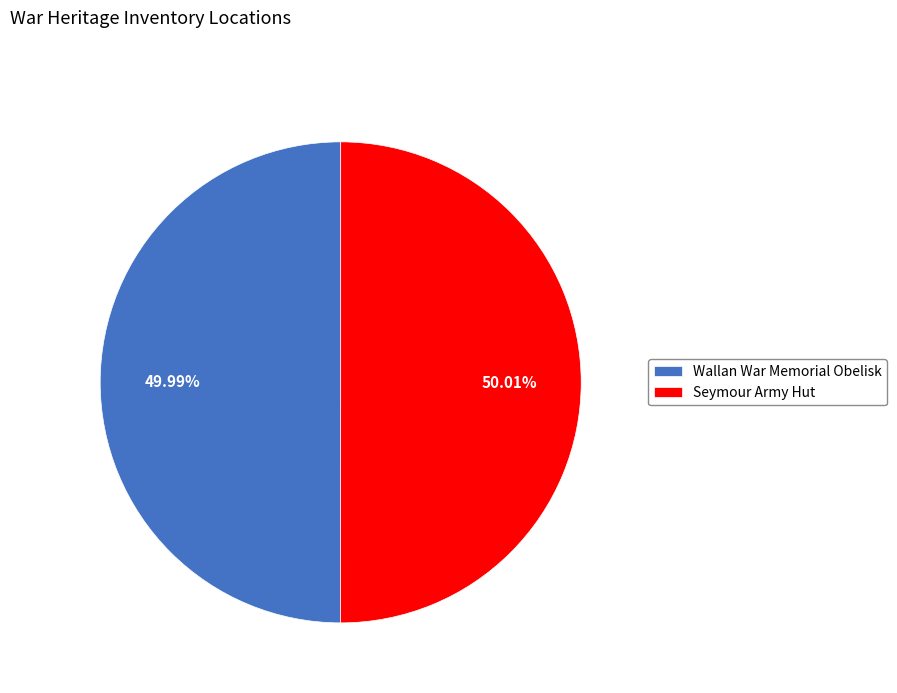

Approximately how many times larger is the value at Seymour Army Hut compared to Wallan War Memorial Obelisk?

1.0